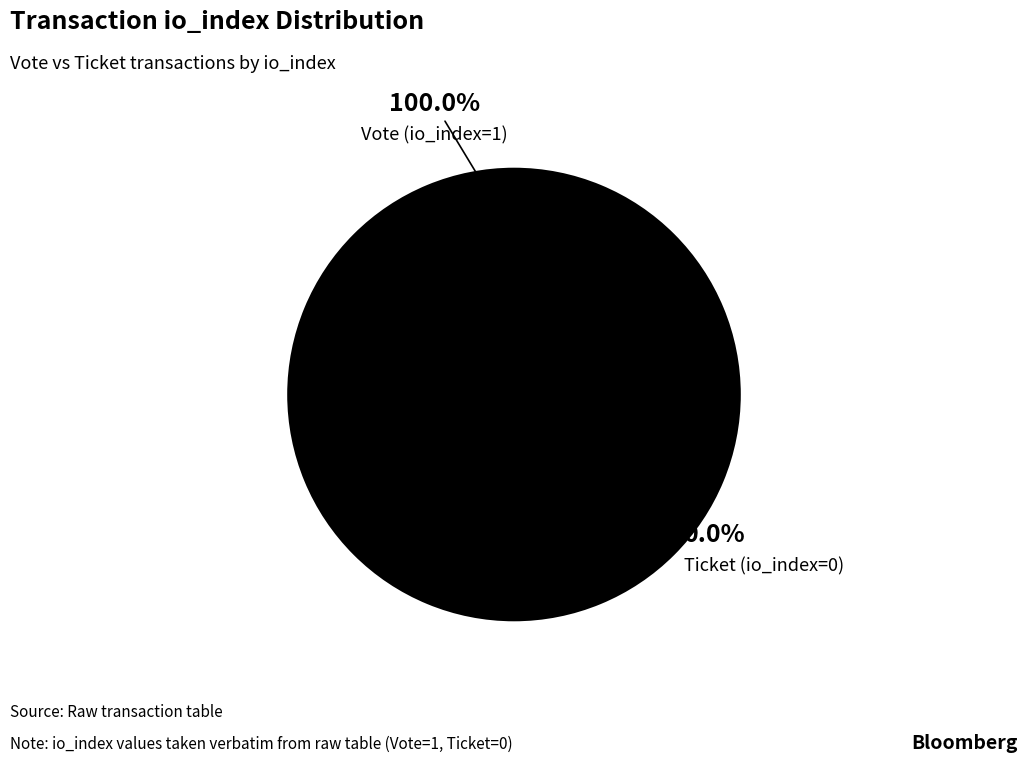

Count the number of slices in the pie.

2